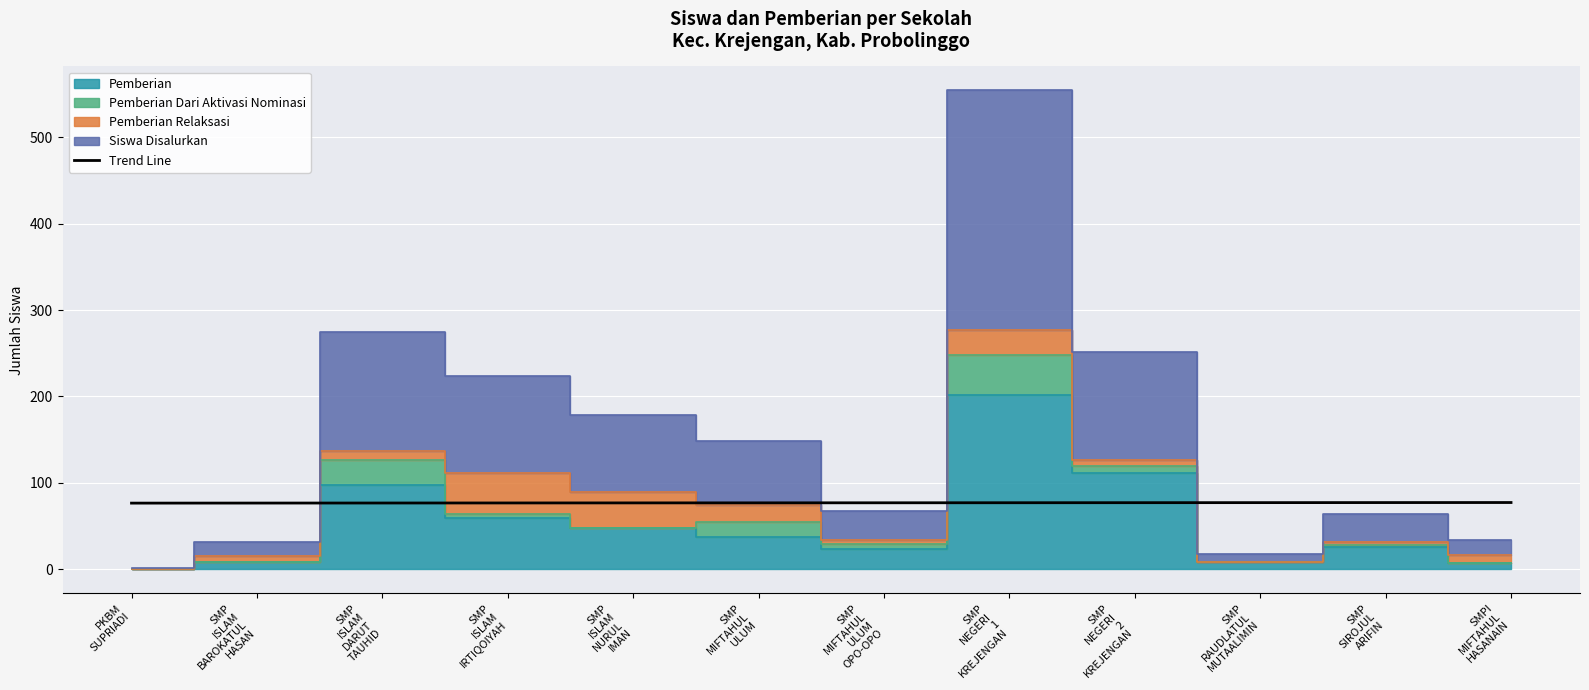

What is the maximum value for Trend Line?

77.3